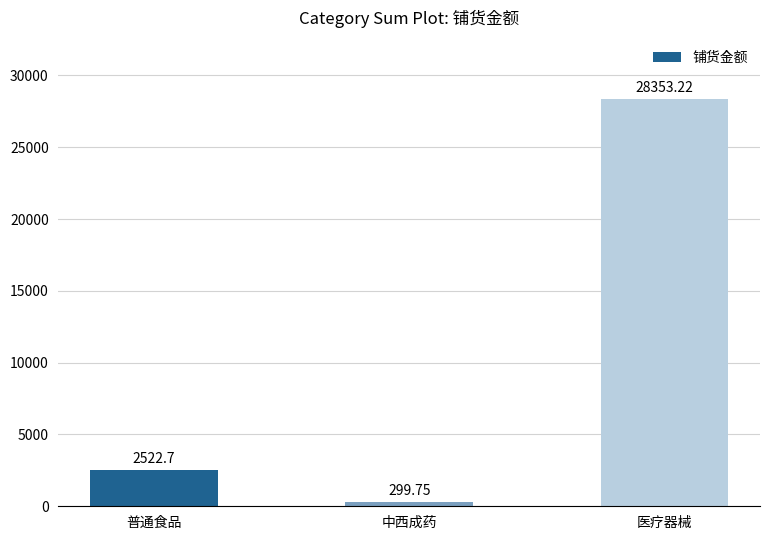

The chart shows a value of 28353.2 at 医疗器械. True or false?

True